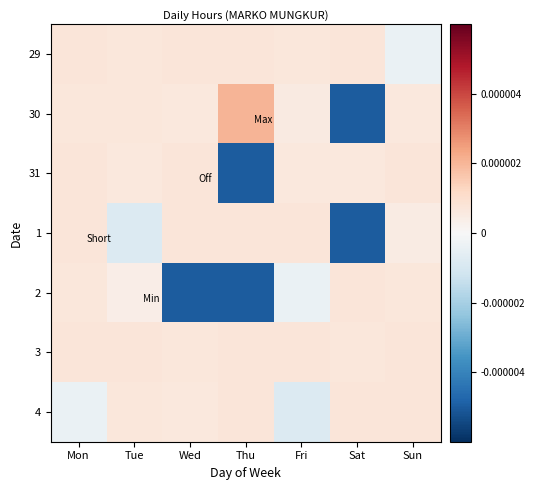

Reading left to right, what are all the values shown in this chart?

29: Mon=0.0	Tue=0.0	Wed=0.0	Thu=0.0	Fri=0.0	Sat=0.0	Sun=-0.0
30: Mon=0.0	Tue=0.0	Wed=0.0	Thu=0.0	Fri=0.0	Sat=-0.0	Sun=0.0
31: Mon=0.0	Tue=0.0	Wed=0.0	Thu=-0.0	Fri=0.0	Sat=0.0	Sun=0.0
1: Mon=0.0	Tue=-0.0	Wed=0.0	Thu=0.0	Fri=0.0	Sat=-0.0	Sun=0.0
2: Mon=0.0	Tue=0.0	Wed=-0.0	Thu=-0.0	Fri=-0.0	Sat=0.0	Sun=0.0
3: Mon=0.0	Tue=0.0	Wed=0.0	Thu=0.0	Fri=0.0	Sat=0.0	Sun=0.0
4: Mon=-0.0	Tue=0.0	Wed=0.0	Thu=0.0	Fri=-0.0	Sat=0.0	Sun=0.0